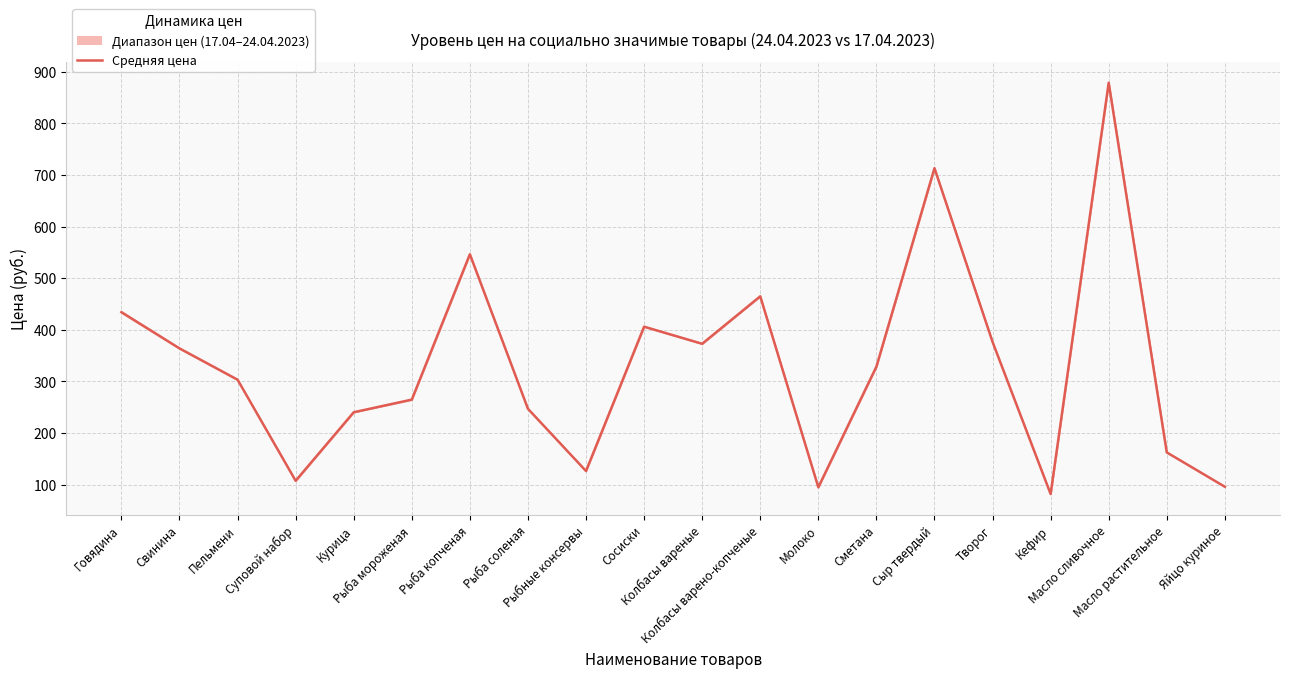

Reading left to right, extract all data points from this chart.

434.1	363.9	303.2	107.3	240.1	264.6	546.3	246.8	126.2	406.0	372.9	464.8	94.8	328.5	713.1	376.5	81.7	878.7	162.4	95.8